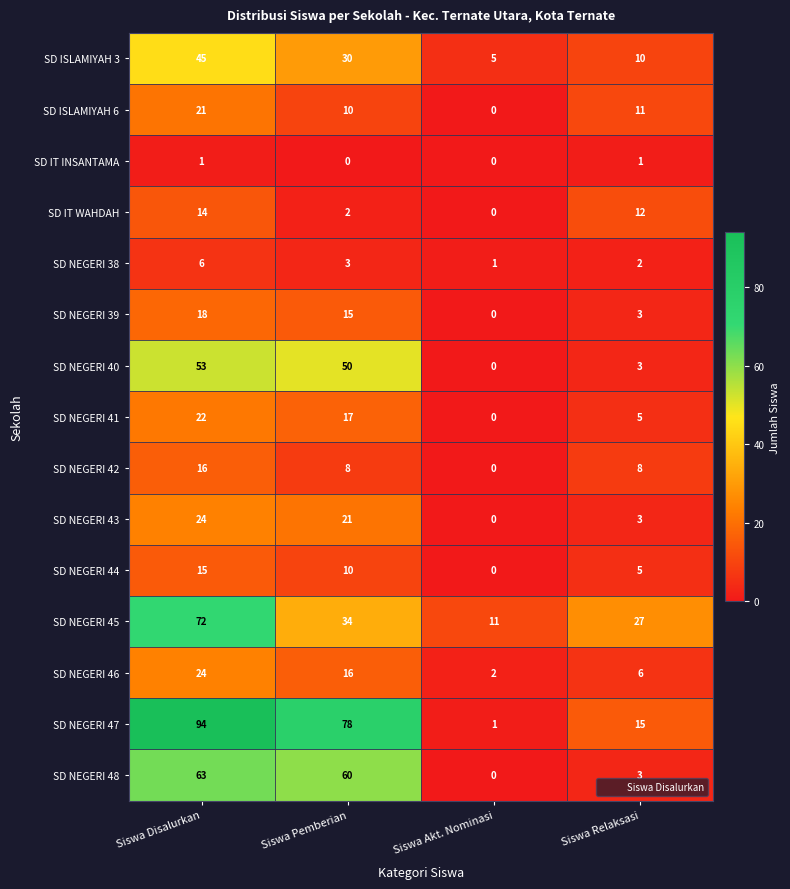

True or false: SD IT WAHDAH has a value of 14 at Siswa Disalurkan.

True